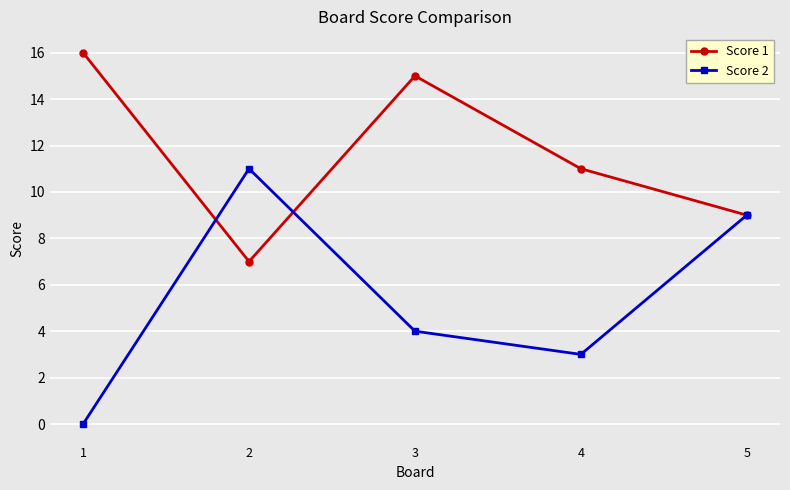

The Score 2 series shows 9 at 5. True or false?

True